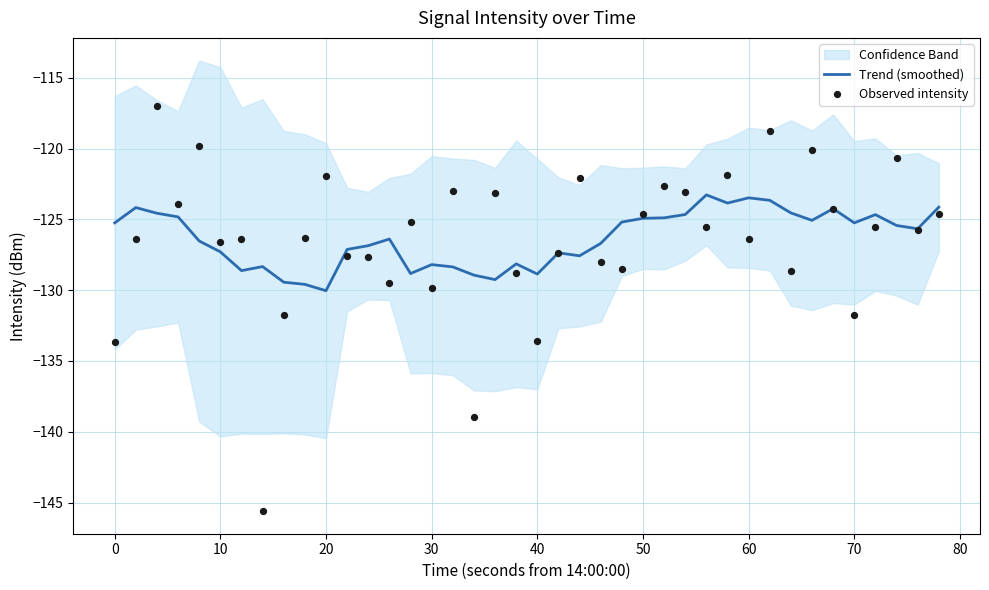

The Trend (smoothed) series shows -124.9 at 50. True or false?

True